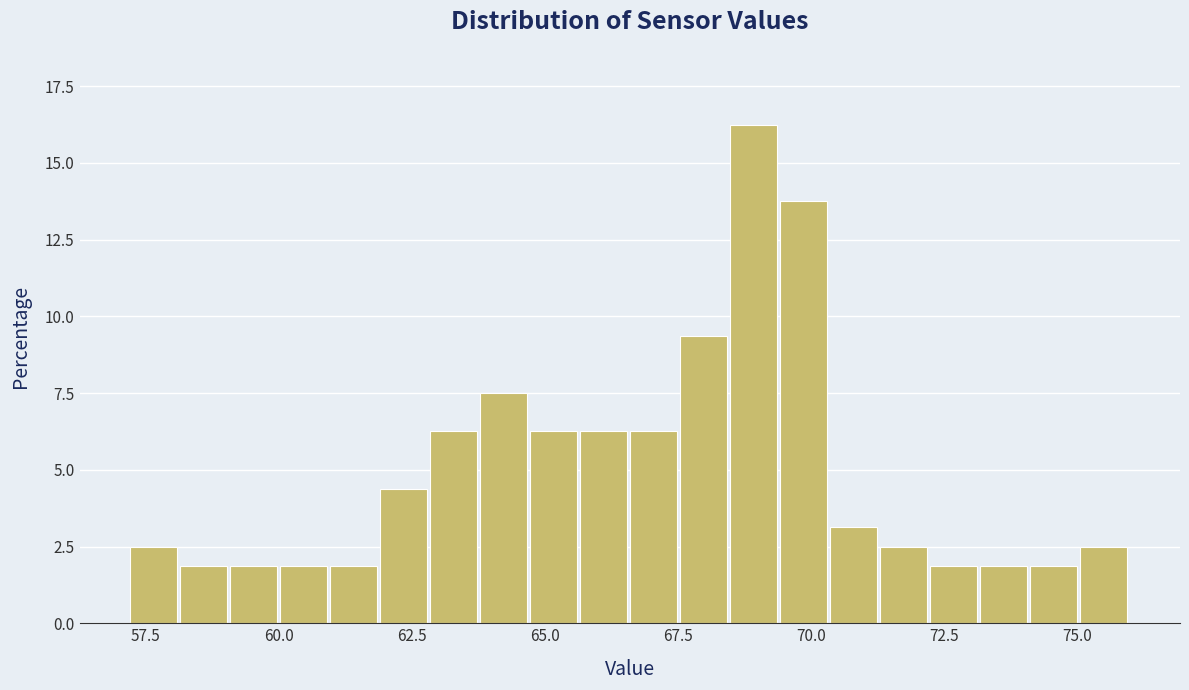

Read against the x-axis, roughly where is the centre of the tallest bar?

69.0